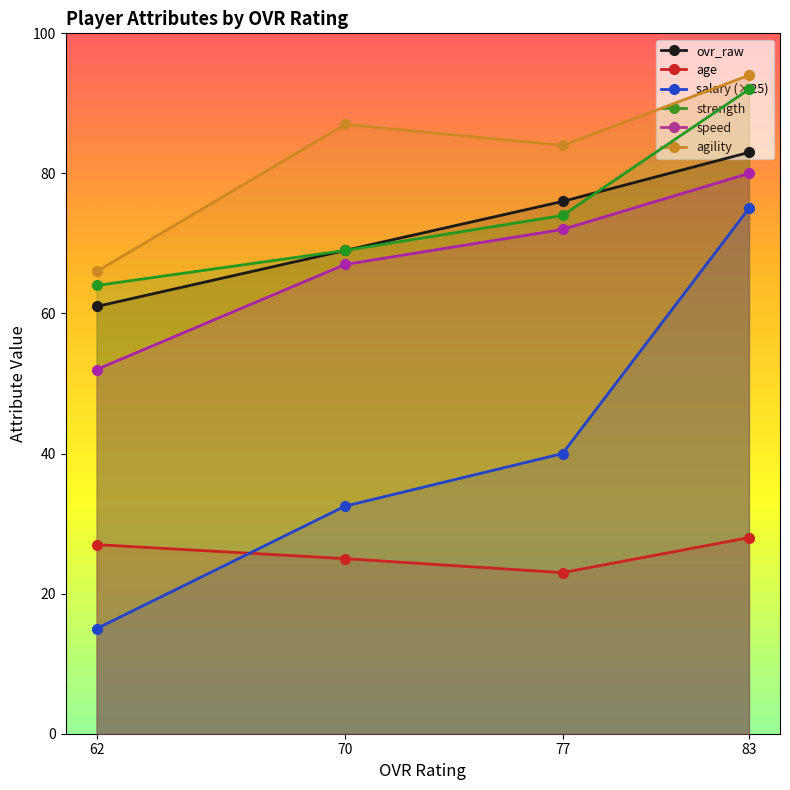

Which series has the largest total across all categories?

agility